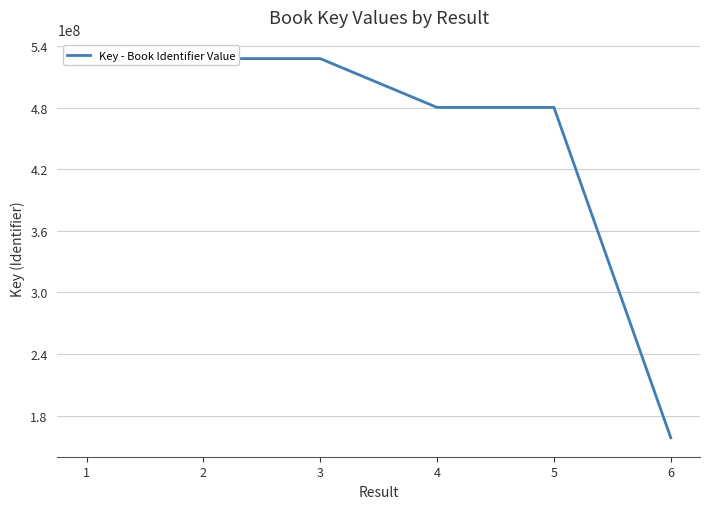

Where is the data nearest to the value 343125762?

5